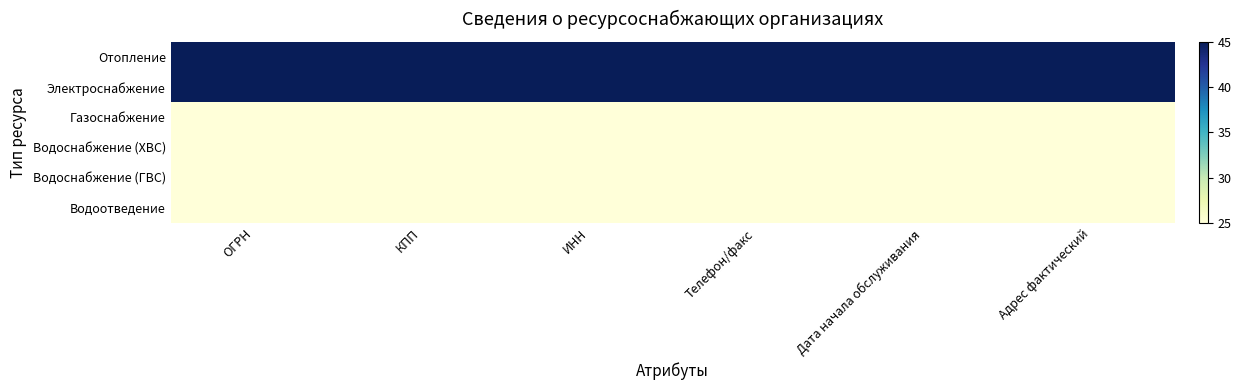

Reading left to right, transcribe all the data shown in this chart.

Отопление: ОГРН=45	КПП=45	ИНН=45	Телефон/факс=45	Дата начала обслуживания=45	Адрес фактический=45
Электроснабжение: ОГРН=45	КПП=45	ИНН=45	Телефон/факс=45	Дата начала обслуживания=45	Адрес фактический=45
Газоснабжение: ОГРН=25	КПП=25	ИНН=25	Телефон/факс=25	Дата начала обслуживания=25	Адрес фактический=25
Водоснабжение (ХВС): ОГРН=25	КПП=25	ИНН=25	Телефон/факс=25	Дата начала обслуживания=25	Адрес фактический=25
Водоснабжение (ГВС): ОГРН=25	КПП=25	ИНН=25	Телефон/факс=25	Дата начала обслуживания=25	Адрес фактический=25
Водоотведение: ОГРН=25	КПП=25	ИНН=25	Телефон/факс=25	Дата начала обслуживания=25	Адрес фактический=25